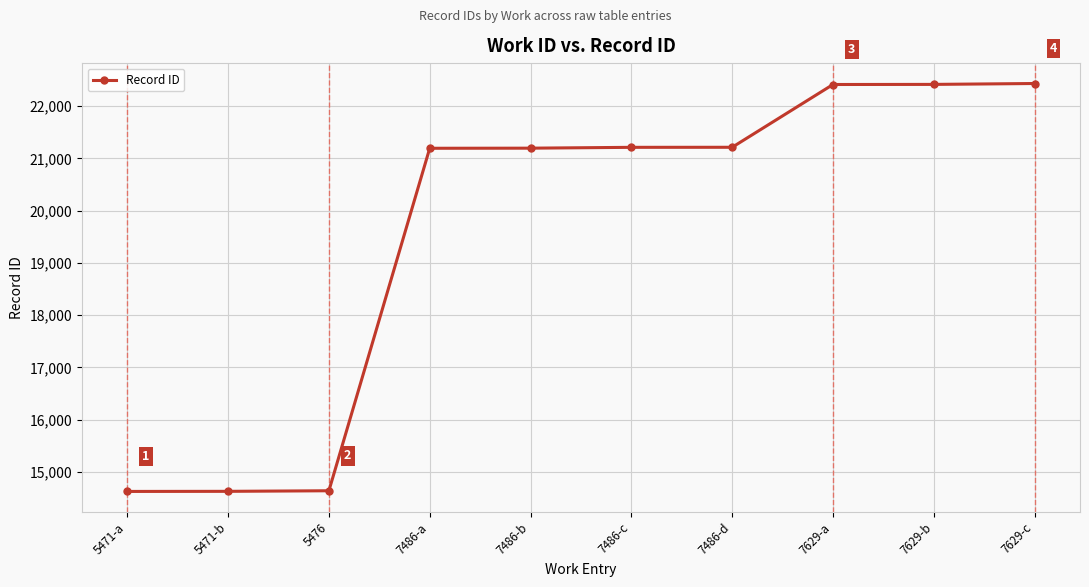

What is the difference between the values at 7629-b and 7486-c?

1204